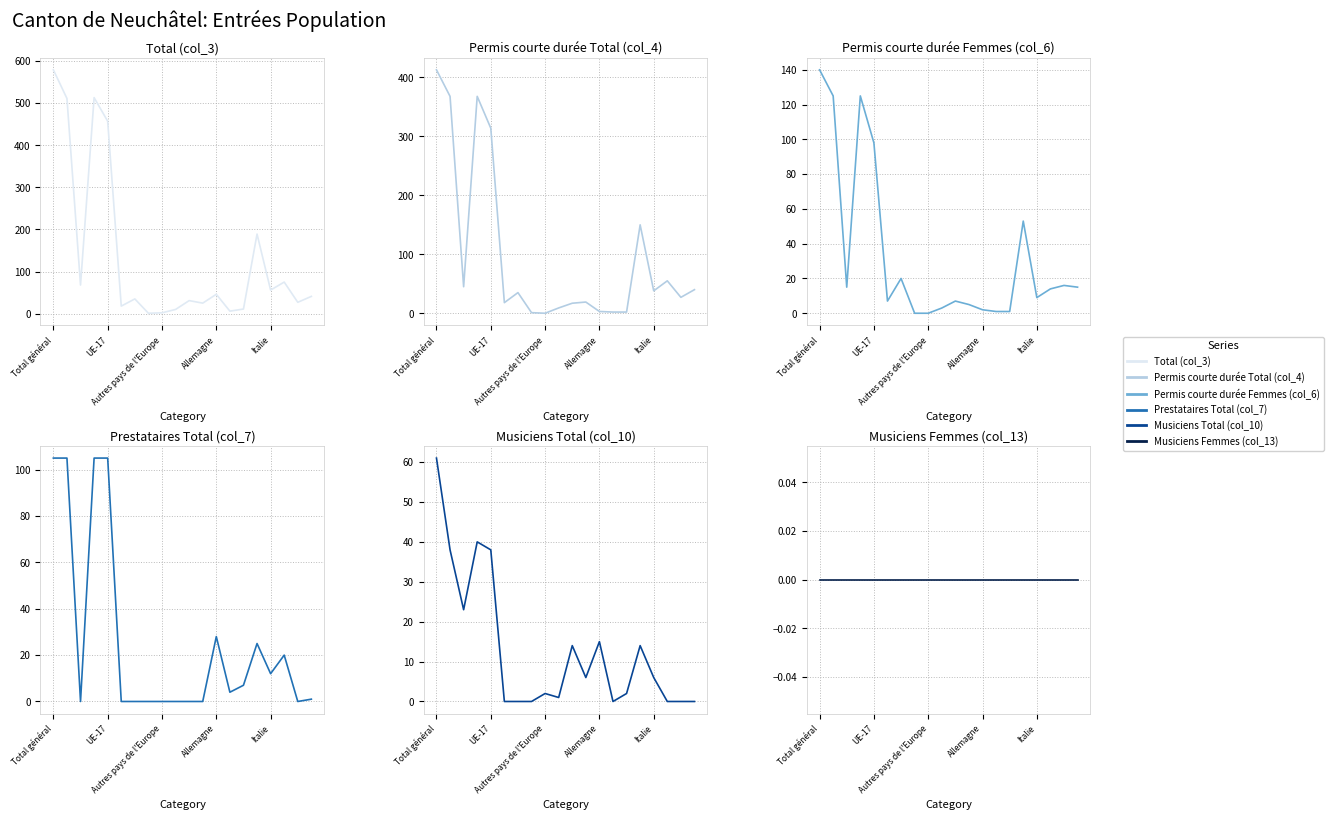

Which series has the largest range (max minus min)?

Total (col_3)